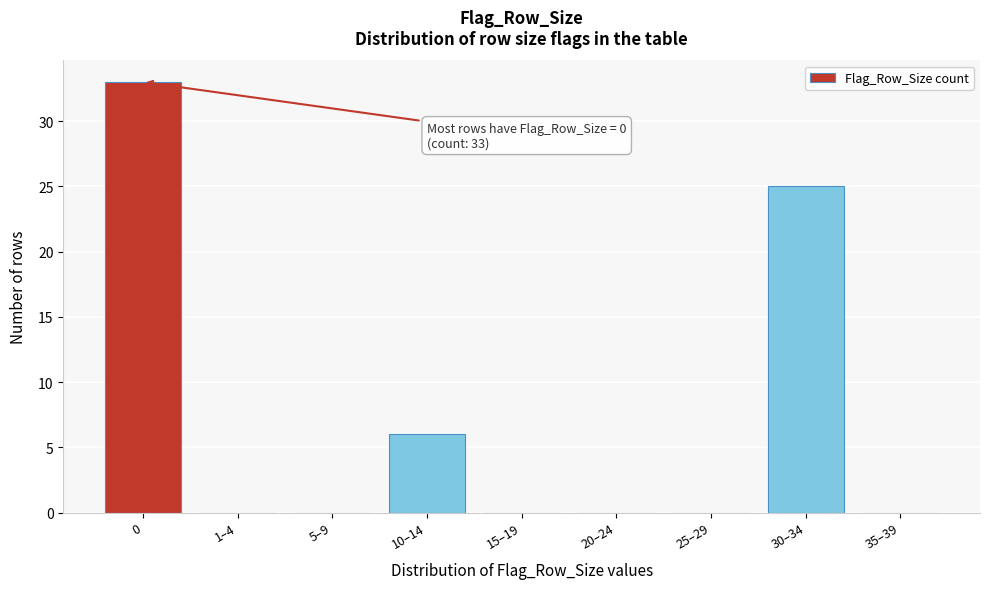

Reading left to right, transcribe all the data shown in this chart.

0=33	1–4=0	5–9=0	10–14=6	15–19=0	20–24=0	25–29=0	30–34=25	35–39=0